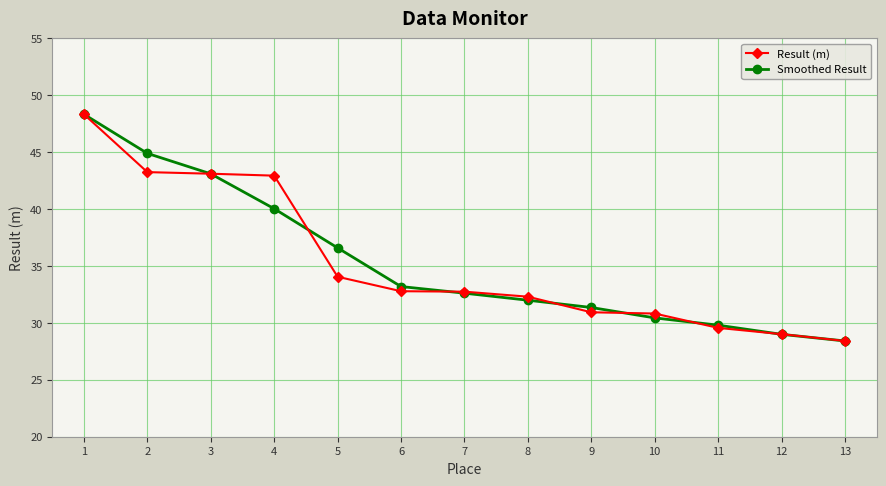

What is the value of the Result (m) point at the 2nd from the left?

43.2